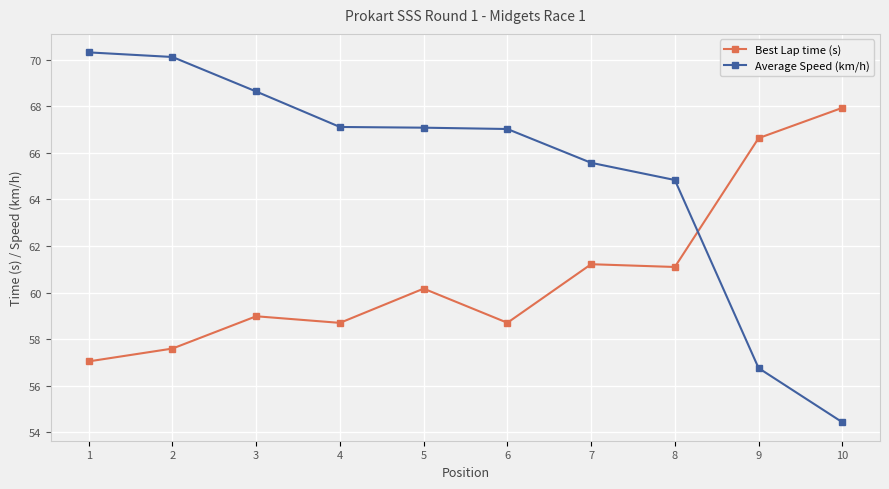

What is the difference between the second highest and minimum values in the Best Lap time (s) series?

9.6